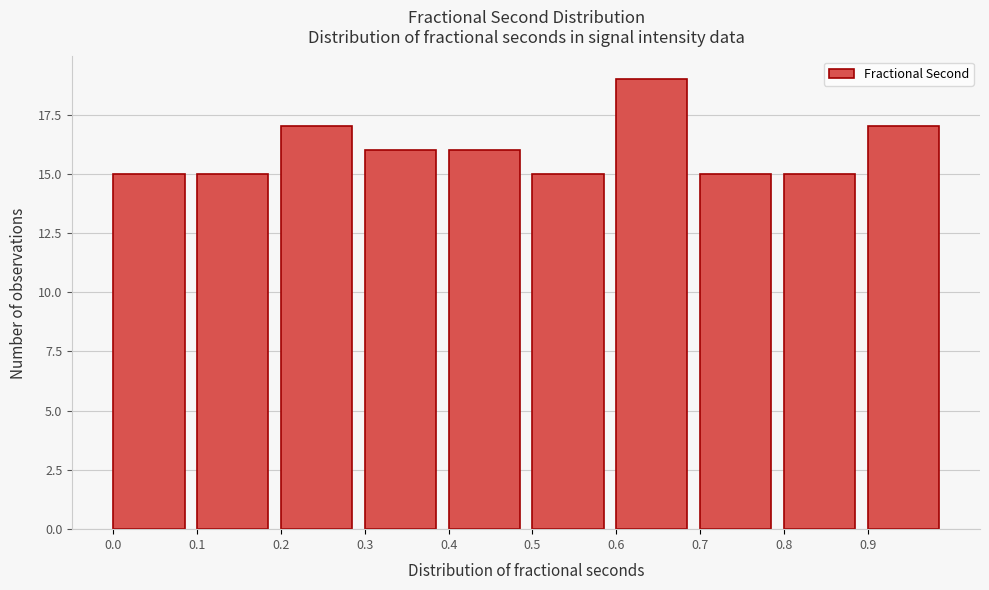

Reading left to right, list all the values displayed in this chart.

0.0=15	0.1=15	0.2=17	0.3=16	0.4=16	0.5=15	0.6=19	0.7=15	0.8=15	0.9=17